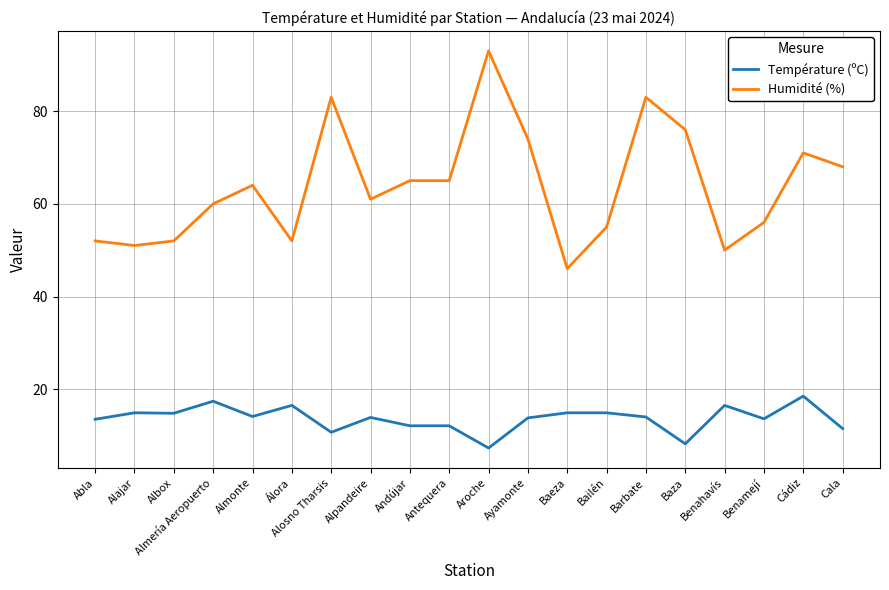

What is the difference between the highest and lowest values at Ayamonte?

60.2